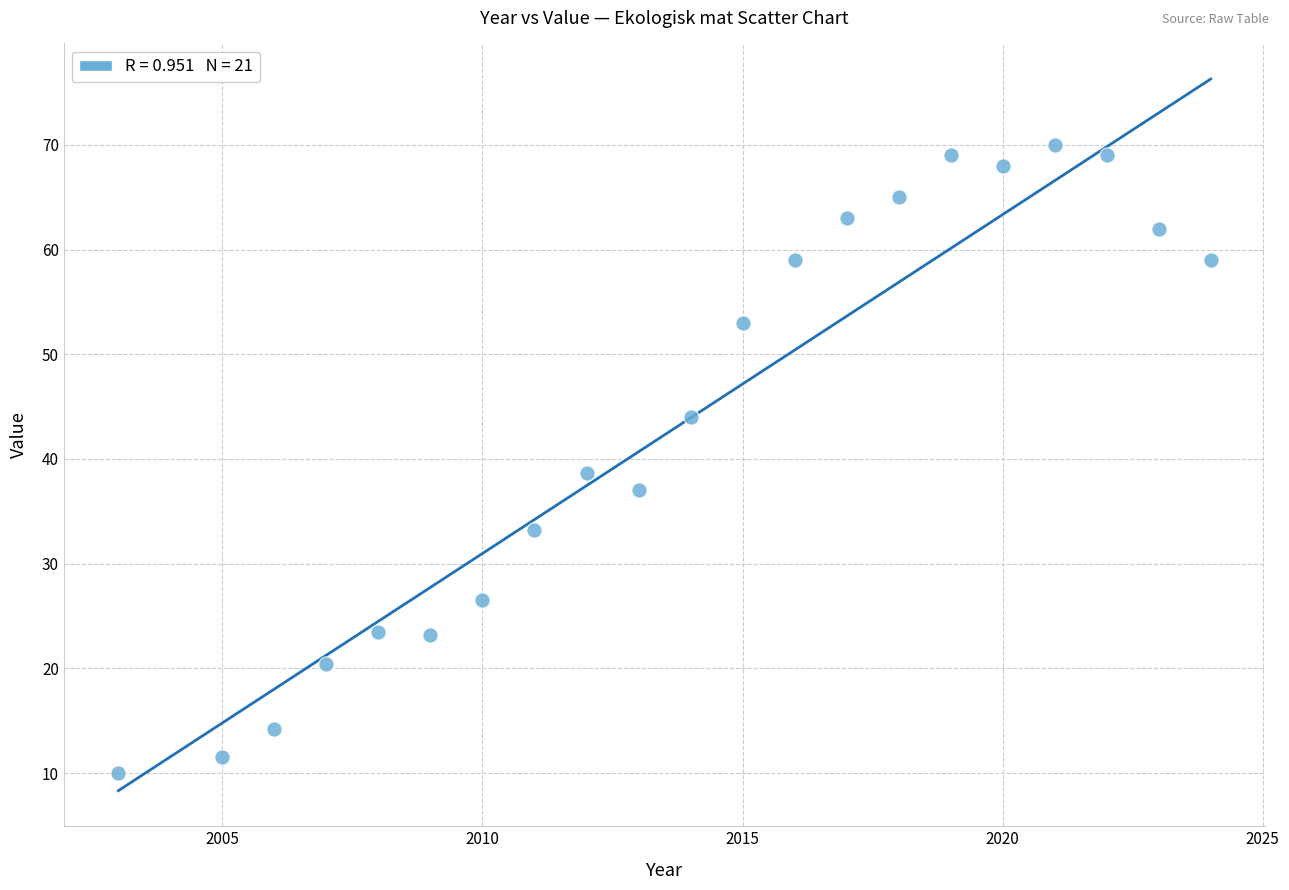

What is the range of Y values (max minus min)?

60.0